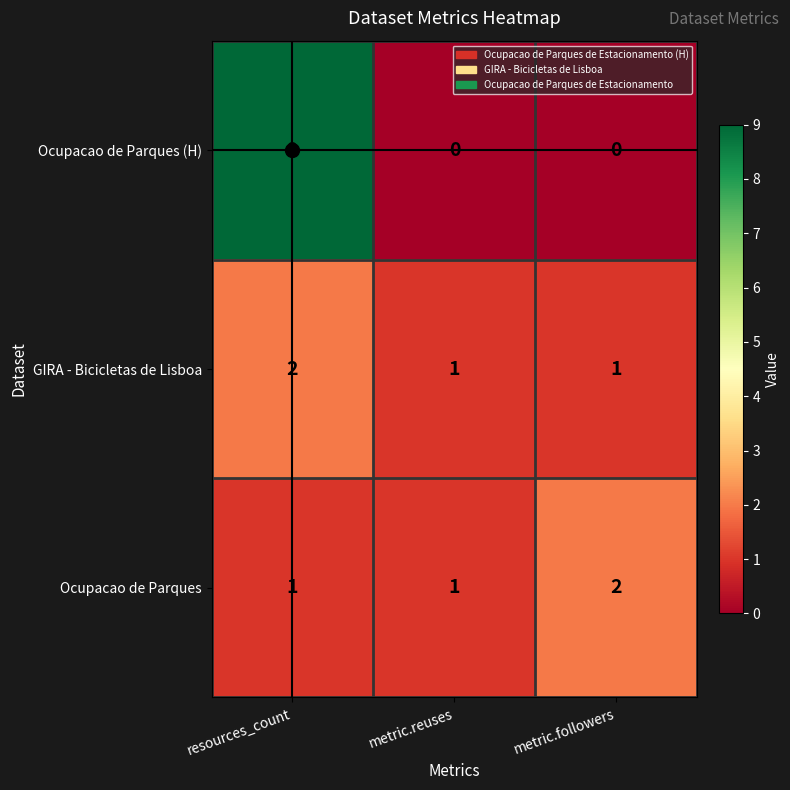

What is the sum of all Ocupacao de Parques (H) values?

9